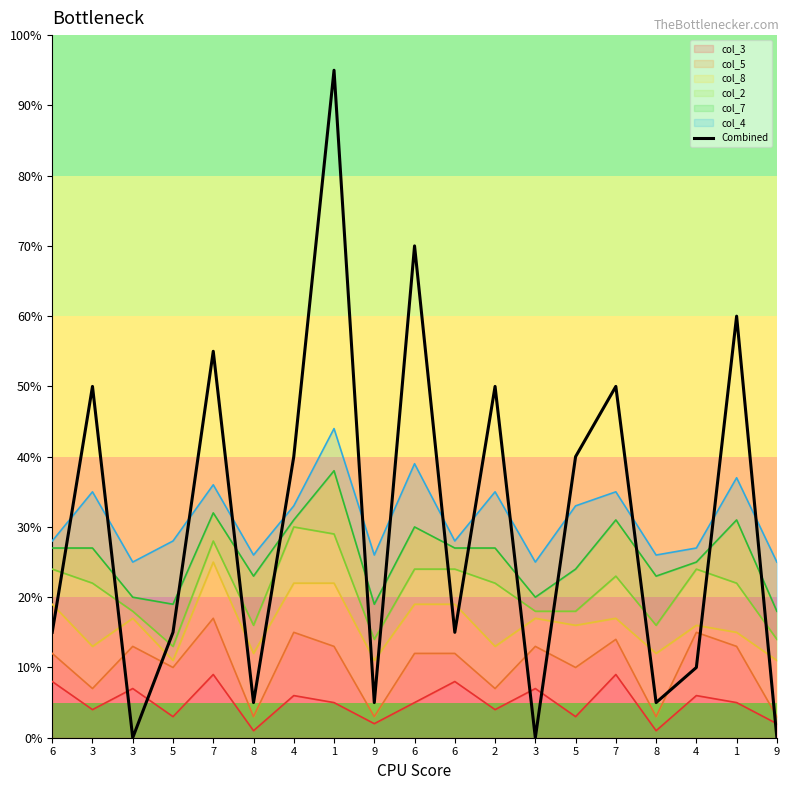

Reading left to right, list all the values displayed in this chart.

15	50	0	15	55	5	40	95	5	70	15	50	0	40	50	5	10	60	0